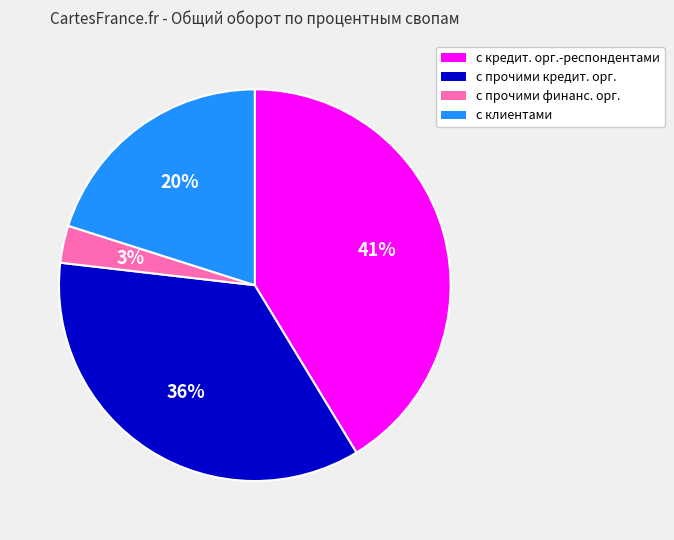

Is there a majority slice in this chart?

No